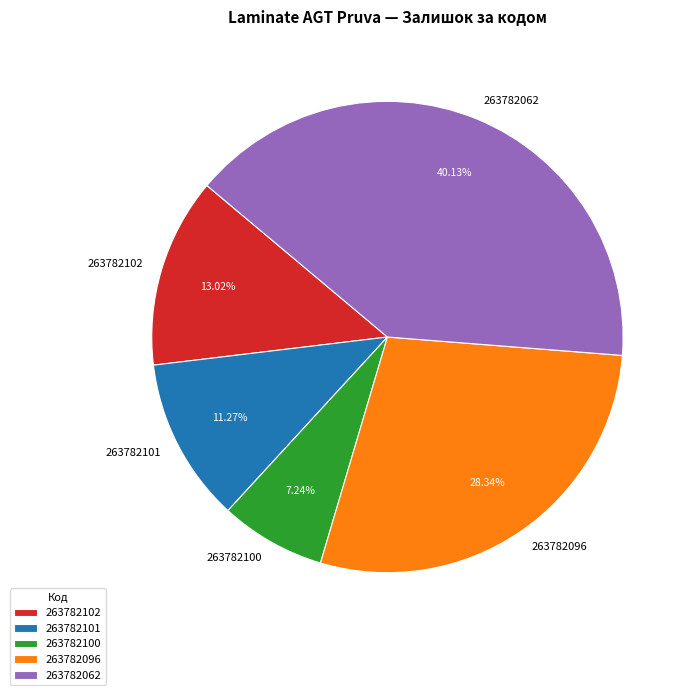

Is there a majority slice in this chart?

No